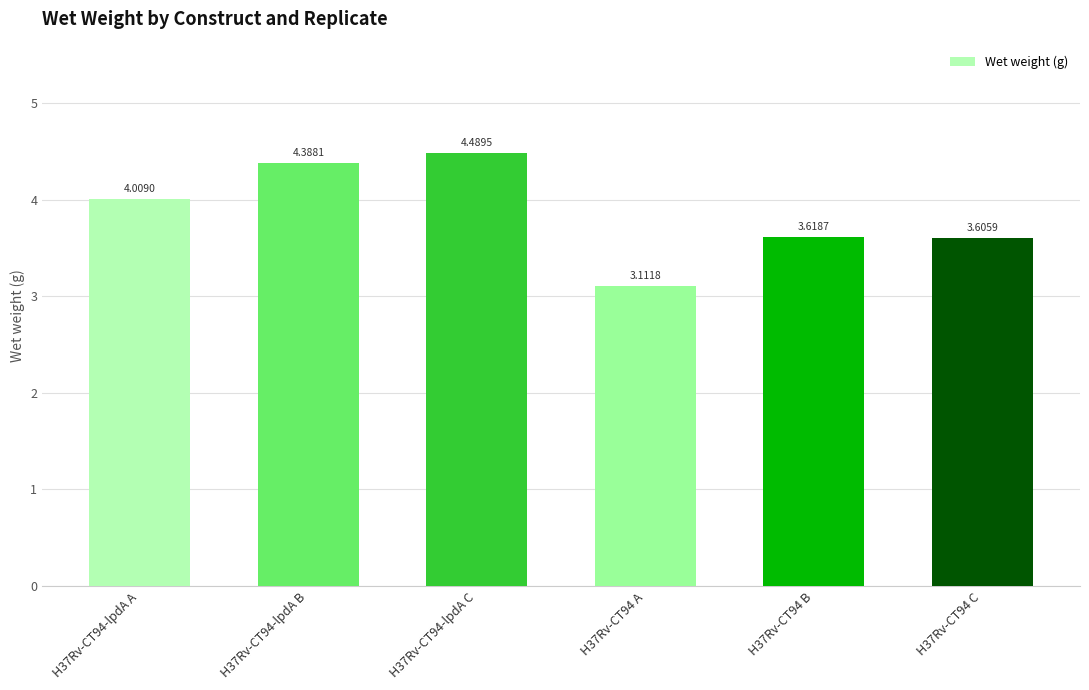

How many bars are there in total?

6